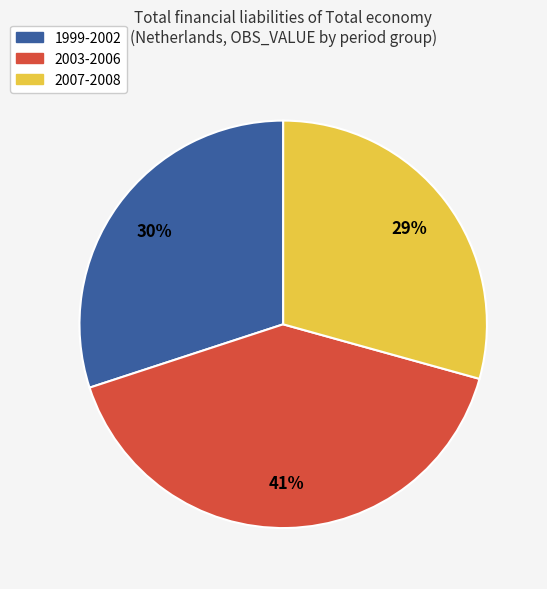

To the nearest percent, what is the average slice percentage?

33%